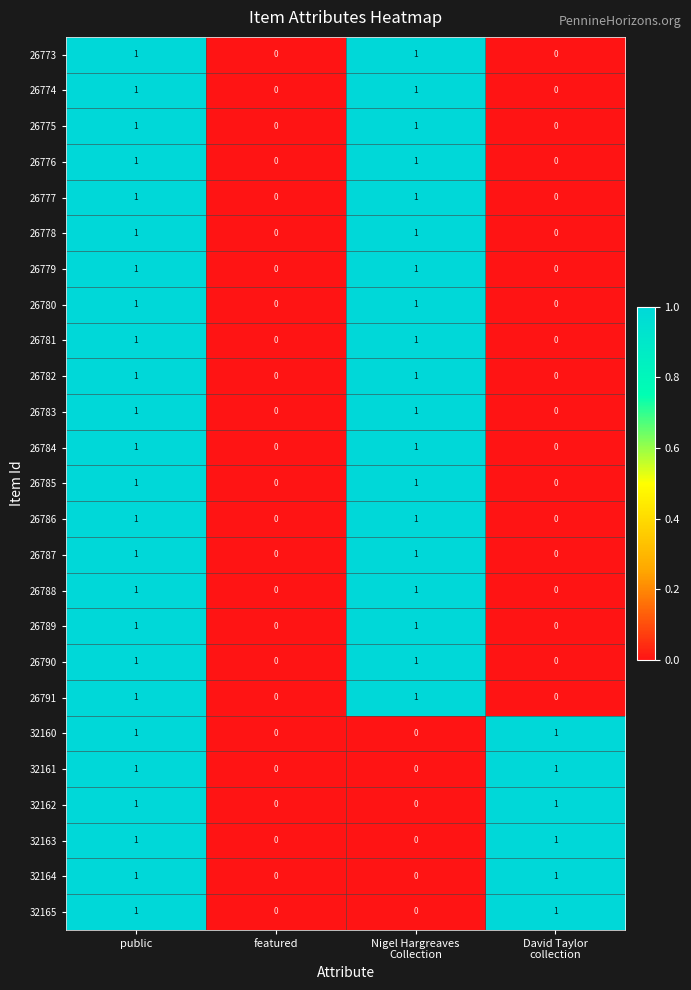

Count the number of data series in this chart.

25